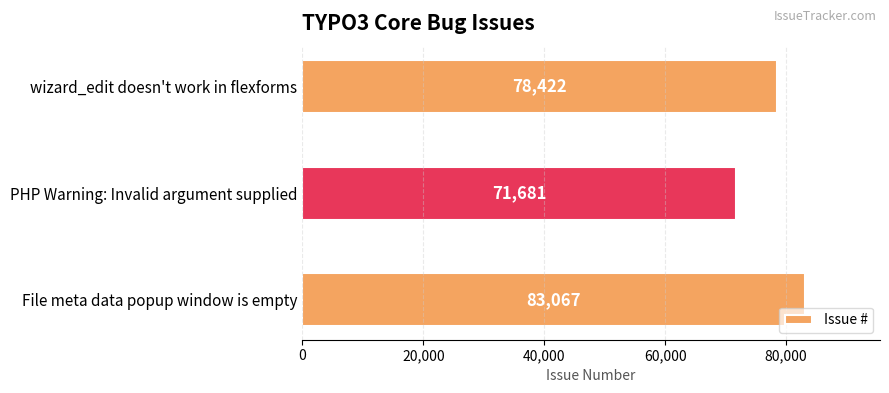

The value at File meta data popup window is empty is 83067. True or false?

True